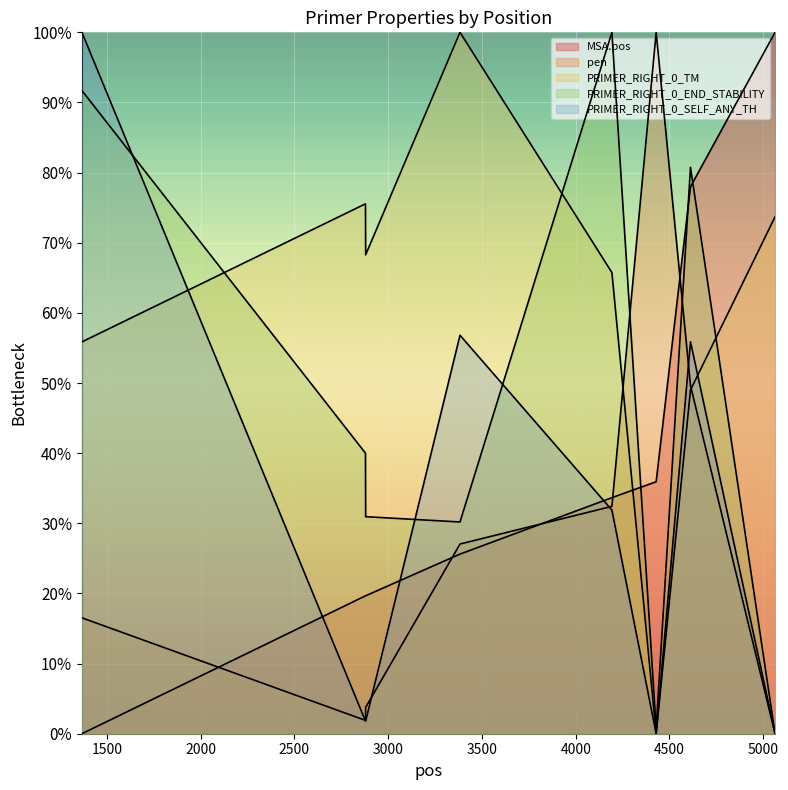

Reading left to right, list all the values displayed in this chart.

MSA.pos: 0.0	19.7	19.7	25.6	33.7	35.9	78.0	100.0
pen: 16.5	1.9	3.8	27.0	32.4	100.0	49.6	0.0
PRIMER_RIGHT_0_TM: 55.9	75.6	68.3	100.0	65.7	0.0	49.0	73.7
PRIMER_RIGHT_0_END_STABILITY: 91.7	40.0	30.9	30.2	100.0	0.8	80.8	0.0
PRIMER_RIGHT_0_SELF_ANY_TH: 100.0	1.8	1.8	56.8	31.9	0.0	55.9	0.0